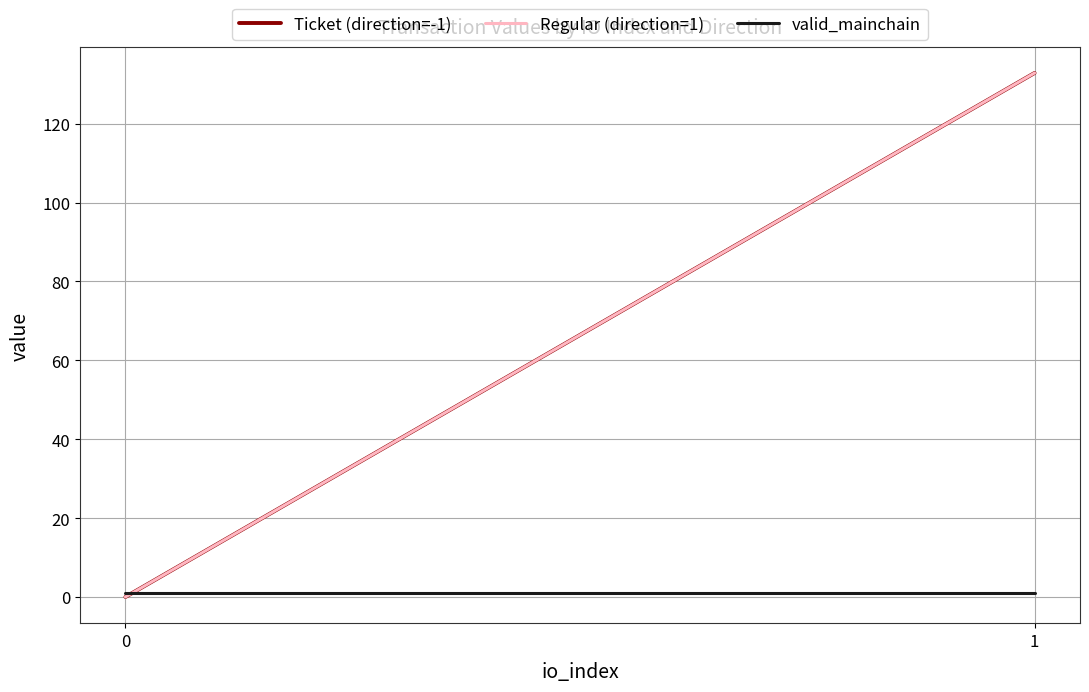

Is this an area chart (filled region under the line)?

No